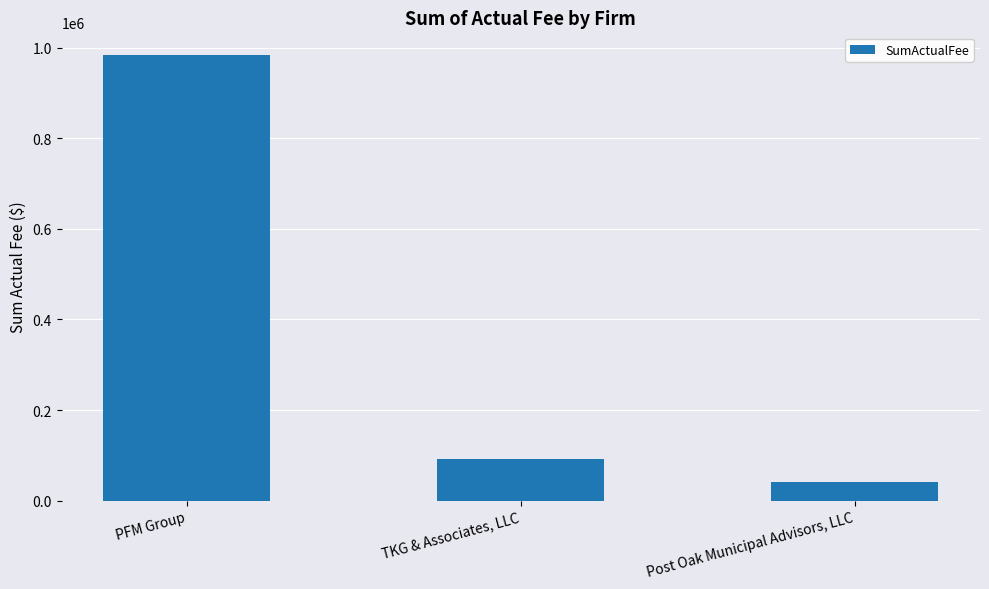

Reading left to right, transcribe all the data shown in this chart.

984296.6	92089.5	40680.0